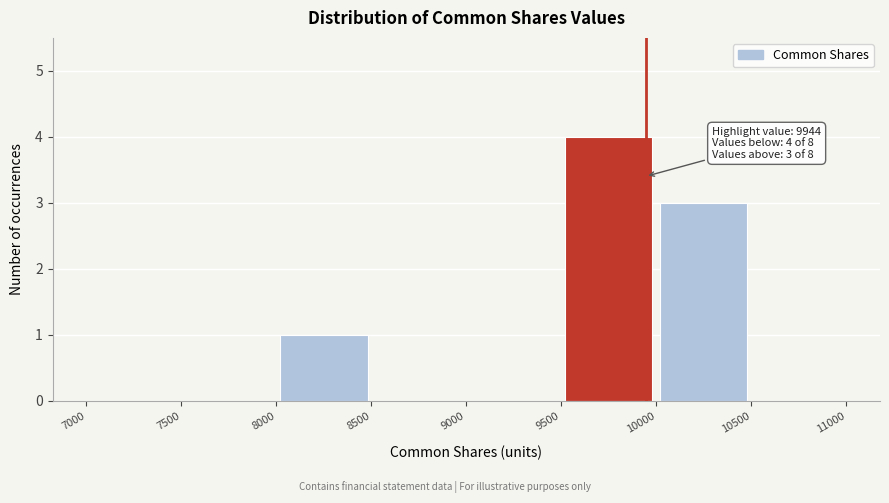

Over which range of the x-axis is the bar tallest?

9500 to 10000